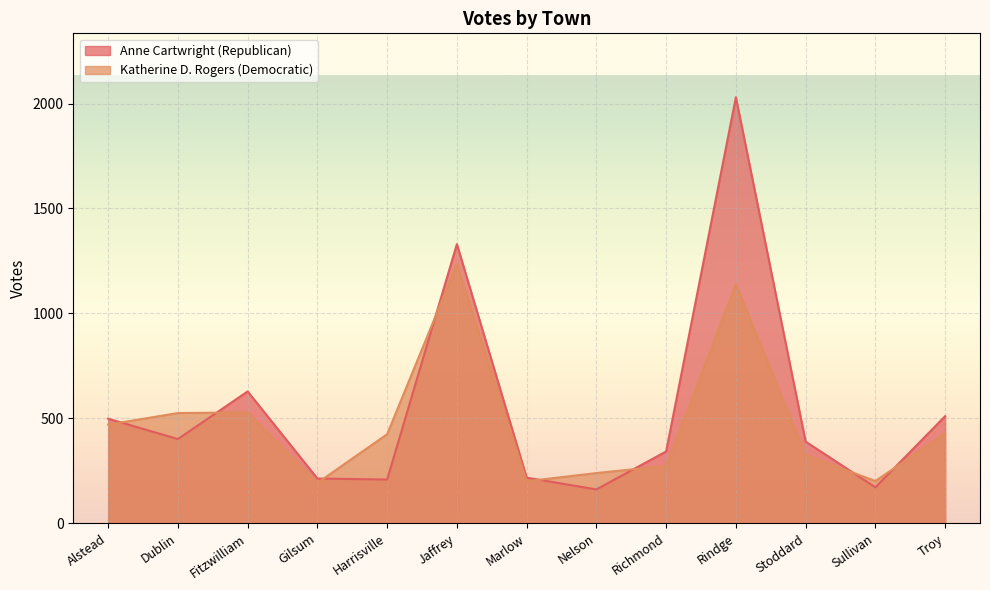

Reading left to right, extract all data points from this chart.

Anne Cartwright (Republican): 498	401	628	213	208	1330	217	161	342	2030	389	171	510
Katherine D. Rogers (Democratic): 470	525	528	192	424	1235	200	239	273	1139	325	201	428